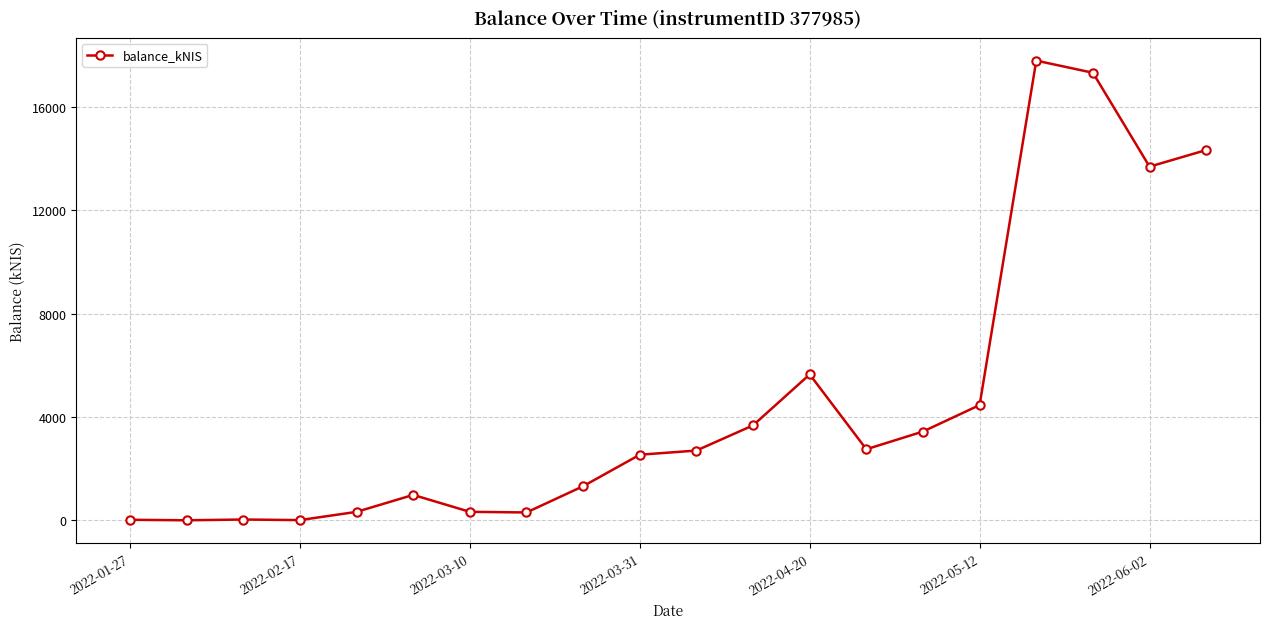

What is the maximum value shown in the chart?

17795.0